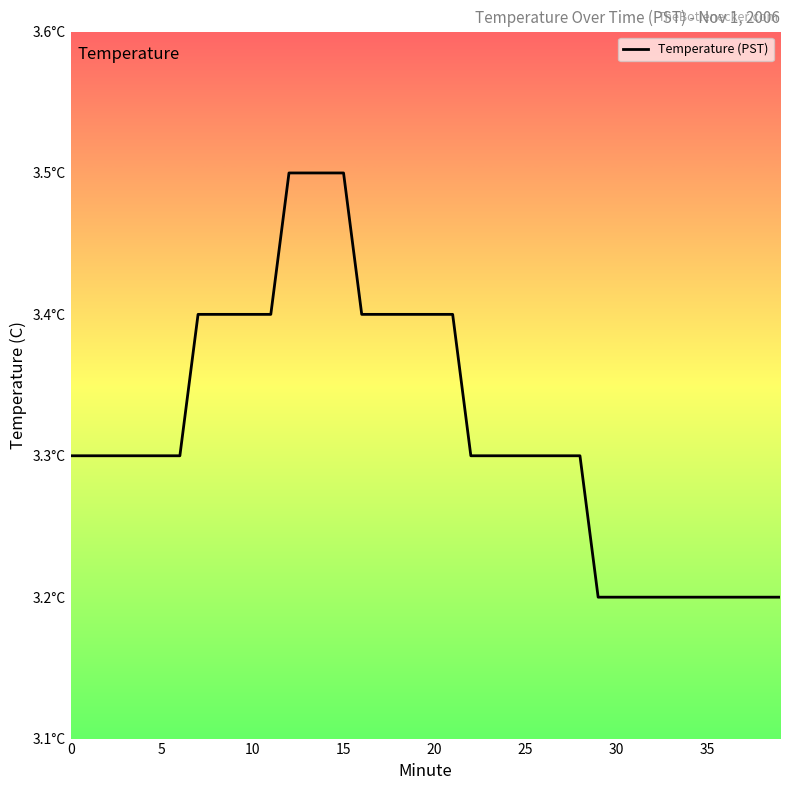

Is this an area chart (filled region under the line)?

No